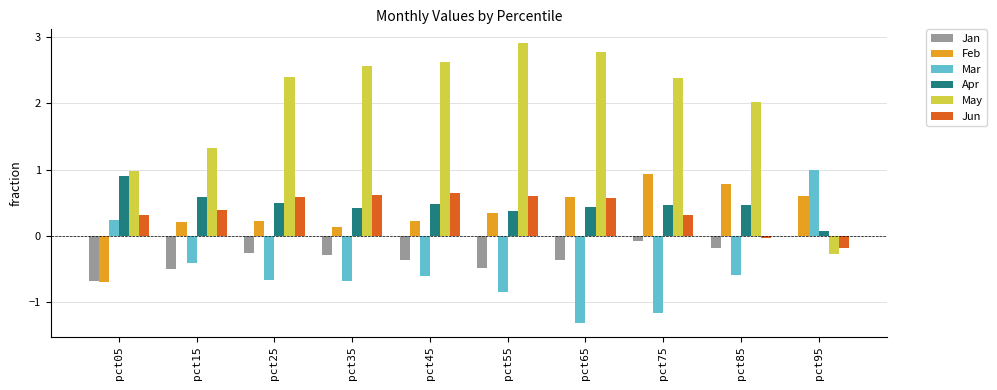

Which series has the largest total across all categories?

May